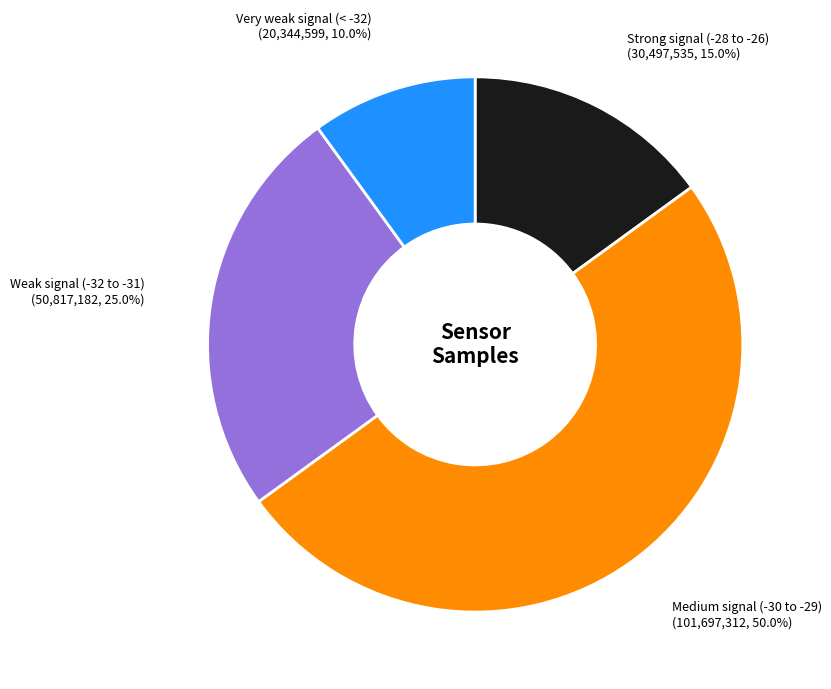

Which category accounts for the majority?

Medium signal (-30 to -29)